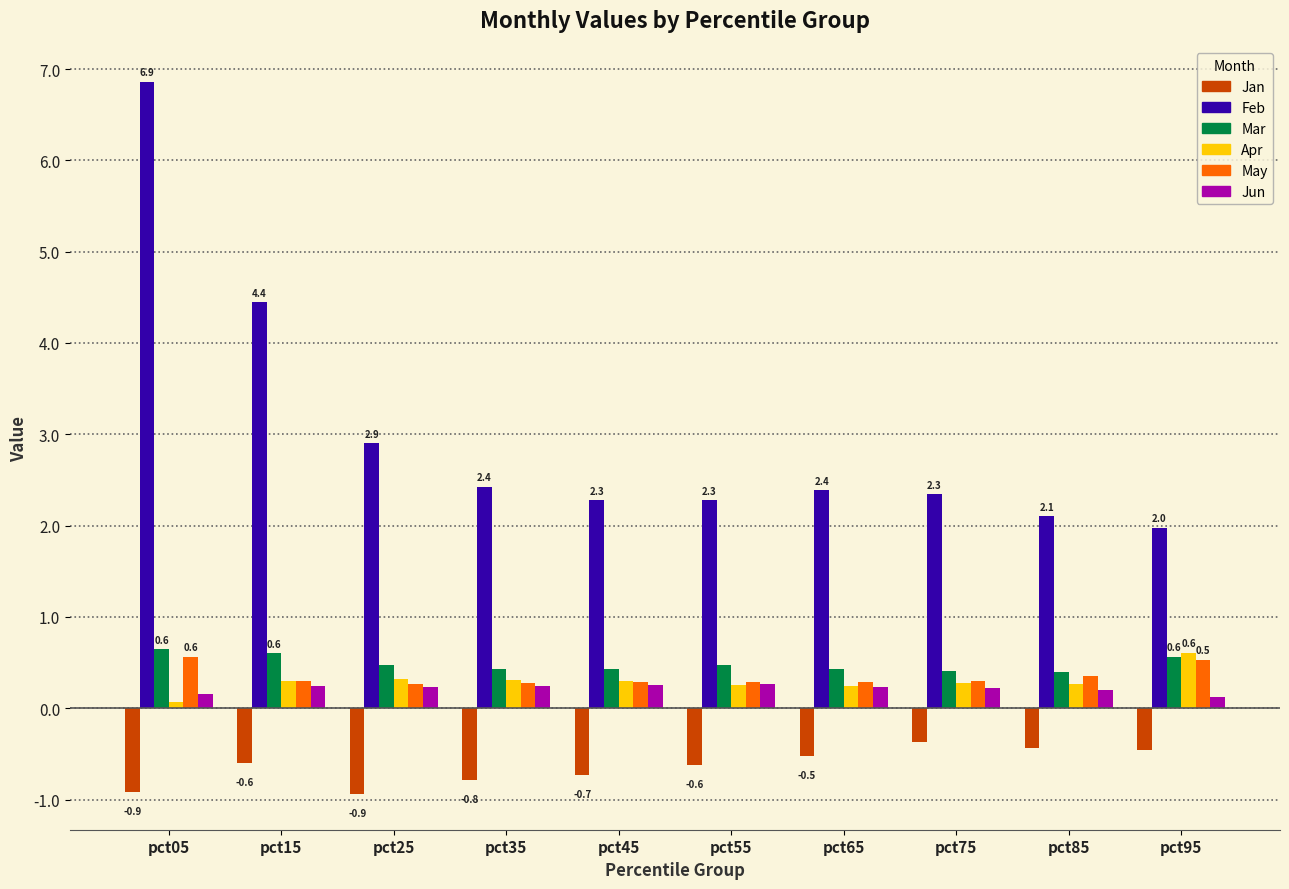

What is the difference between the maximum and second lowest values in the May series?

0.3